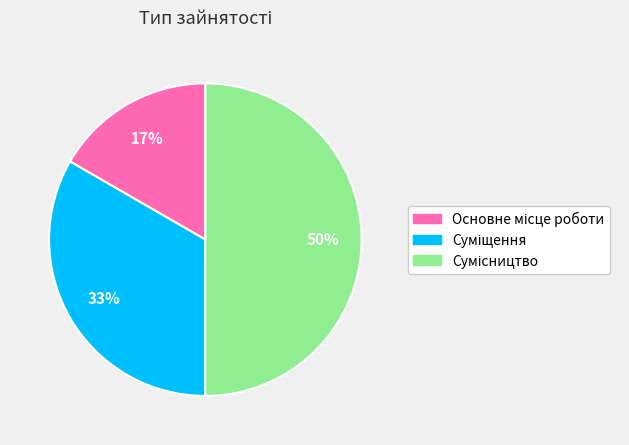

To the nearest percent, what is the difference between the largest and smallest slice percentages?

33%